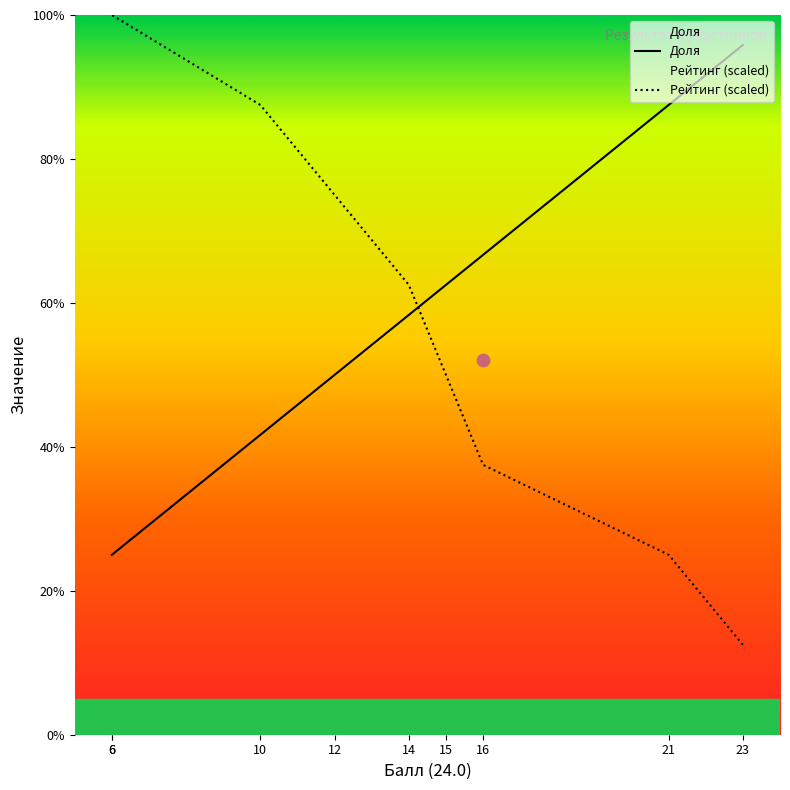

At how many categories does at least one series exceed 60?

9